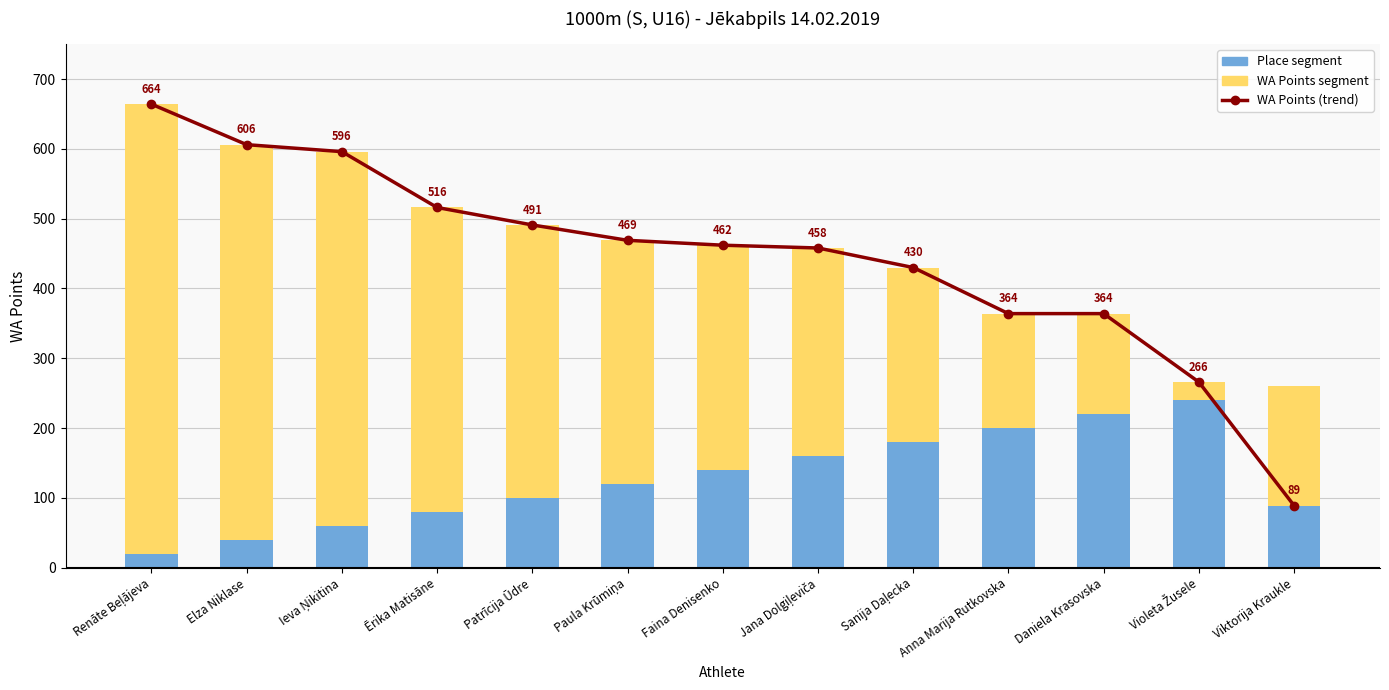

What are all the series names shown in the legend?

WA Points (trend), Place segment, WA Points segment